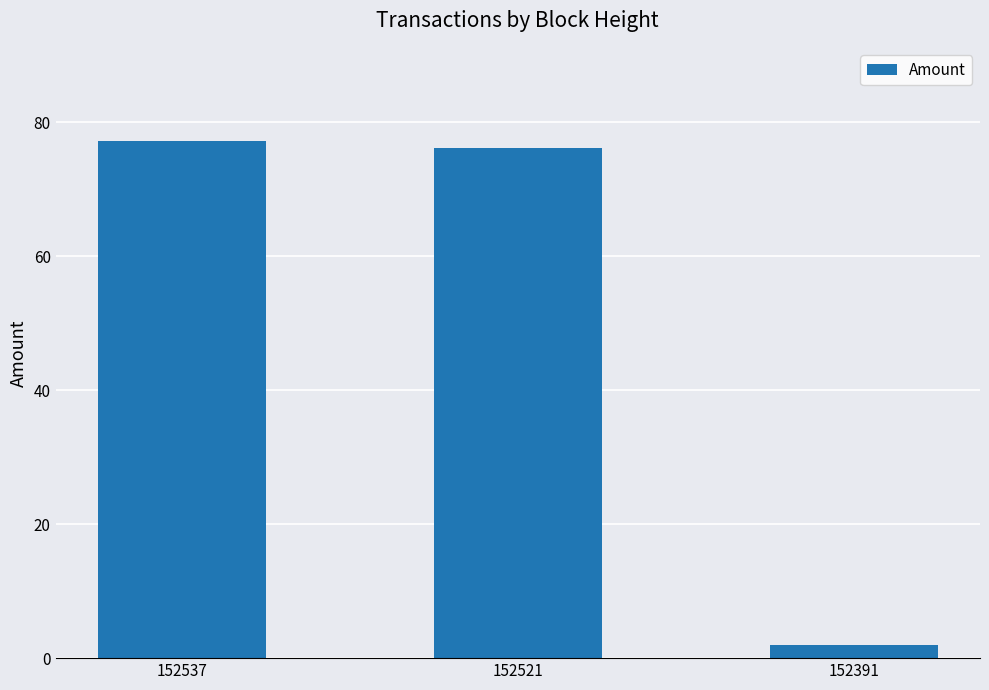

How many bars are there in total?

3